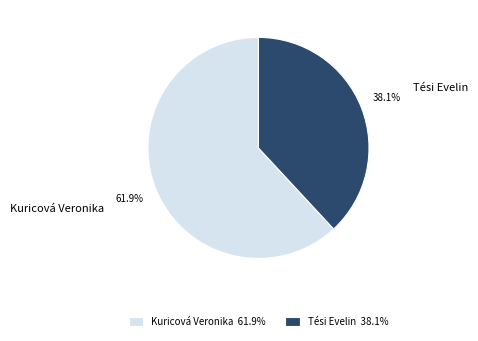

What is the ratio of the value at Tési Evelin to the value at Kuricová Veronika?

0.6